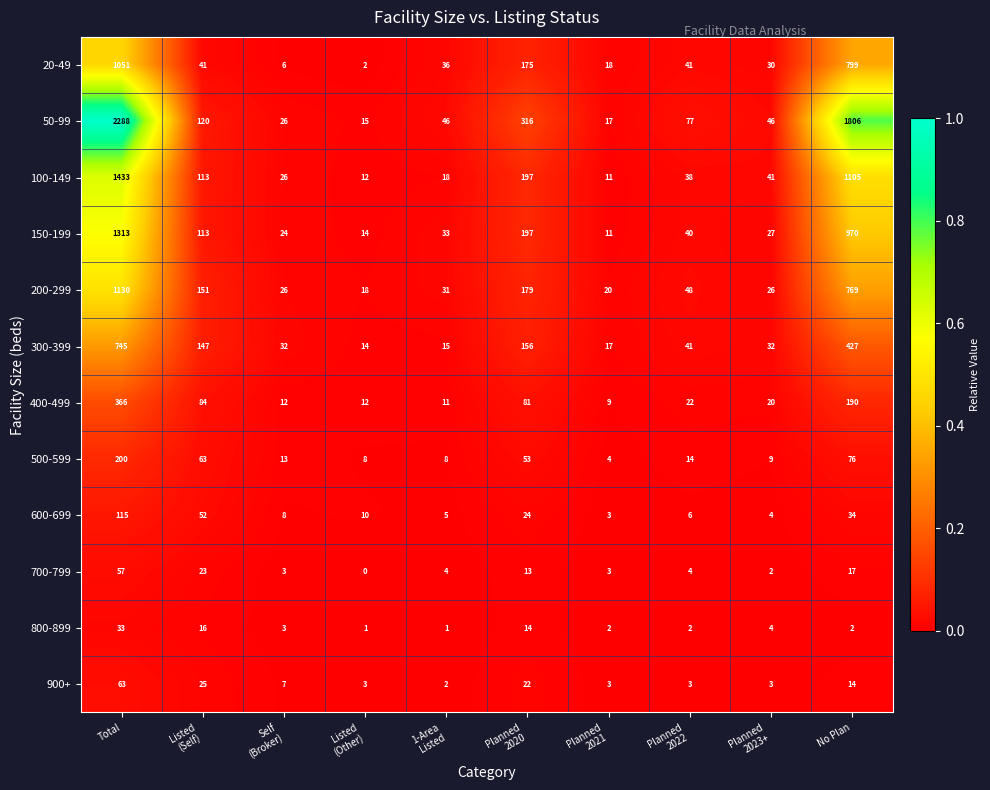

What is the difference between the maximum and minimum values in the 900+ series?

61